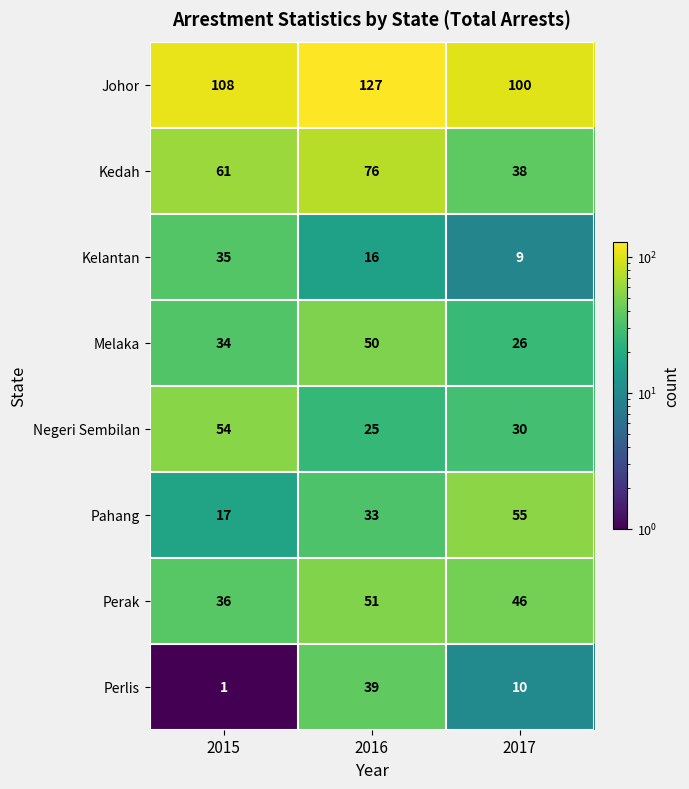

What is the total value across all series at 2017?

314